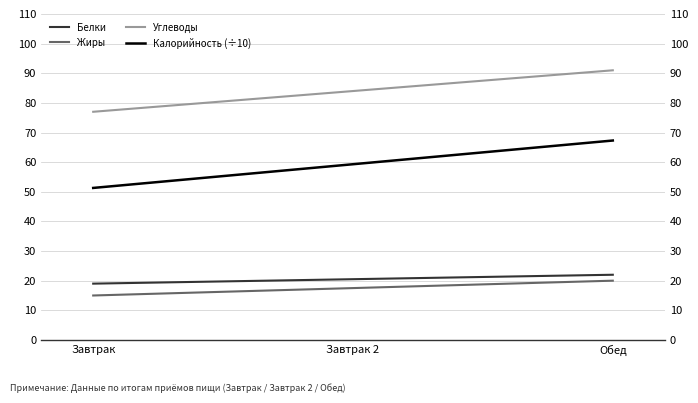

Rank the series at Обед from highest to lowest value.

Углеводы, Калорийность (÷10), Белки, Жиры